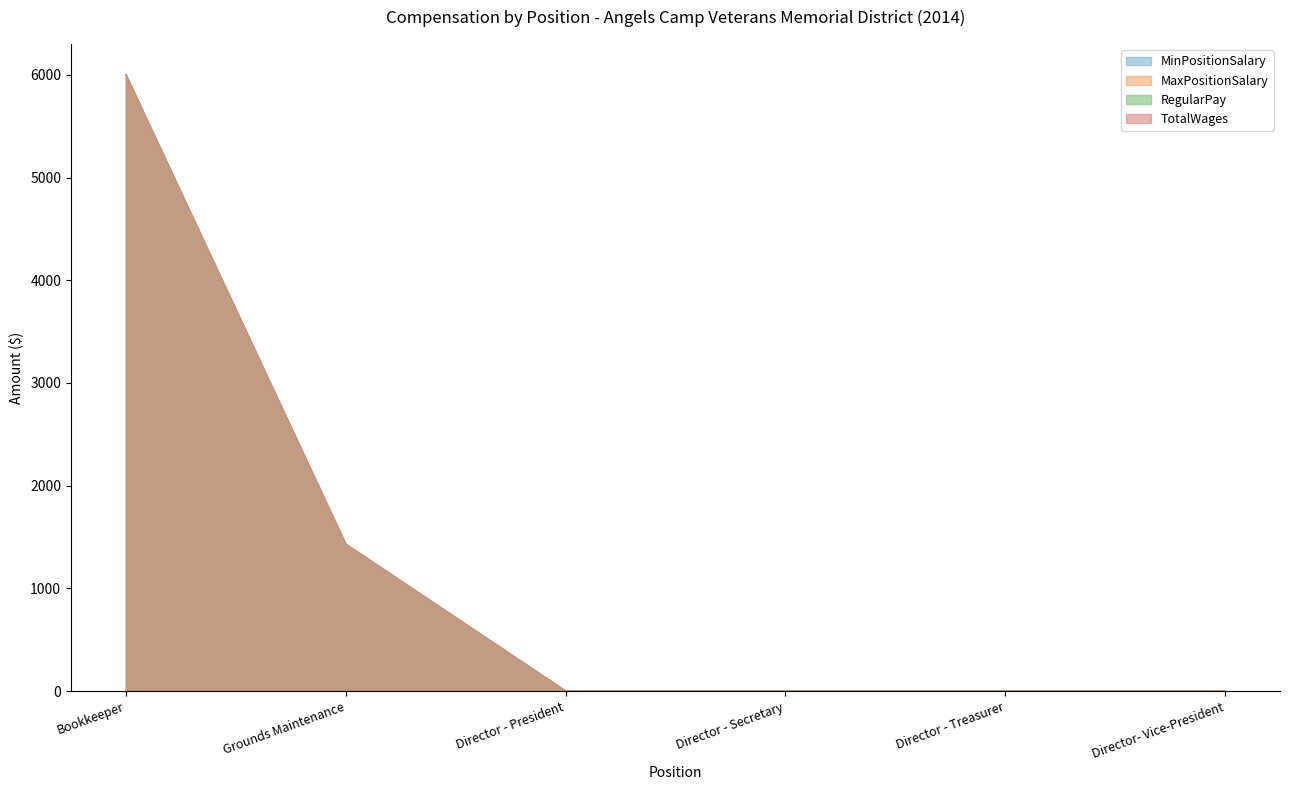

True or false: RegularPay and TotalWages cross at least once.

False